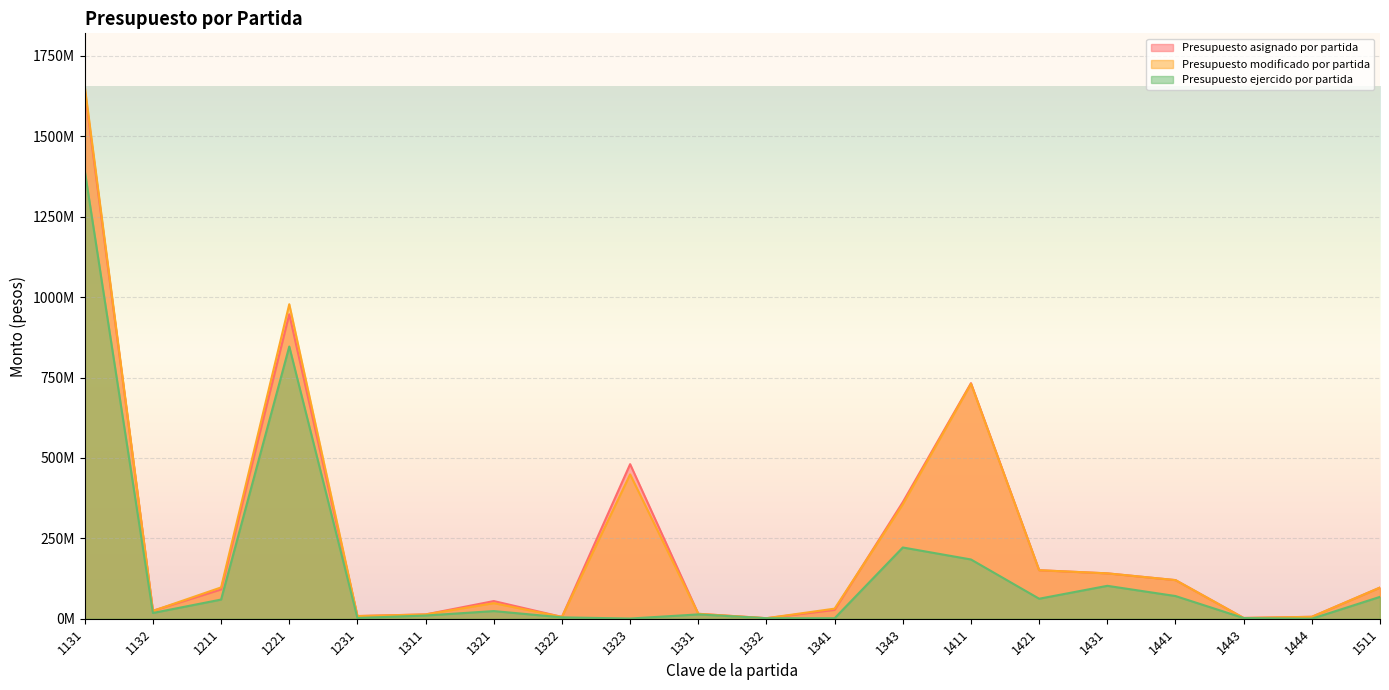

Reading left to right, list all the values displayed in this chart.

Presupuesto asignado por partida: 1642527164	24890531	90962803	946754593	8286400	13415940	54921298	5658596	480671987	15337381	1656769	27543369	362499467	732550027	150854798	141109632	120118000	2366683	6000000	96914844
Presupuesto modificado por partida: 1654860382	24290531	97393774	978006659	8333495	13415940	48430475	5791815	448853608	15337381	1656769	31396767	355796845	730662965	150871316	141126728	120124277	2367330	6000000	96915363
Presupuesto ejercido por partida: 1392849511	17908706	59601254	846442366	2308700	9963649	23791556	4278195	625168	13461659	1590567	1550425	221558108	184243402	62241438	102344034	70551237	2086330	0	68074734